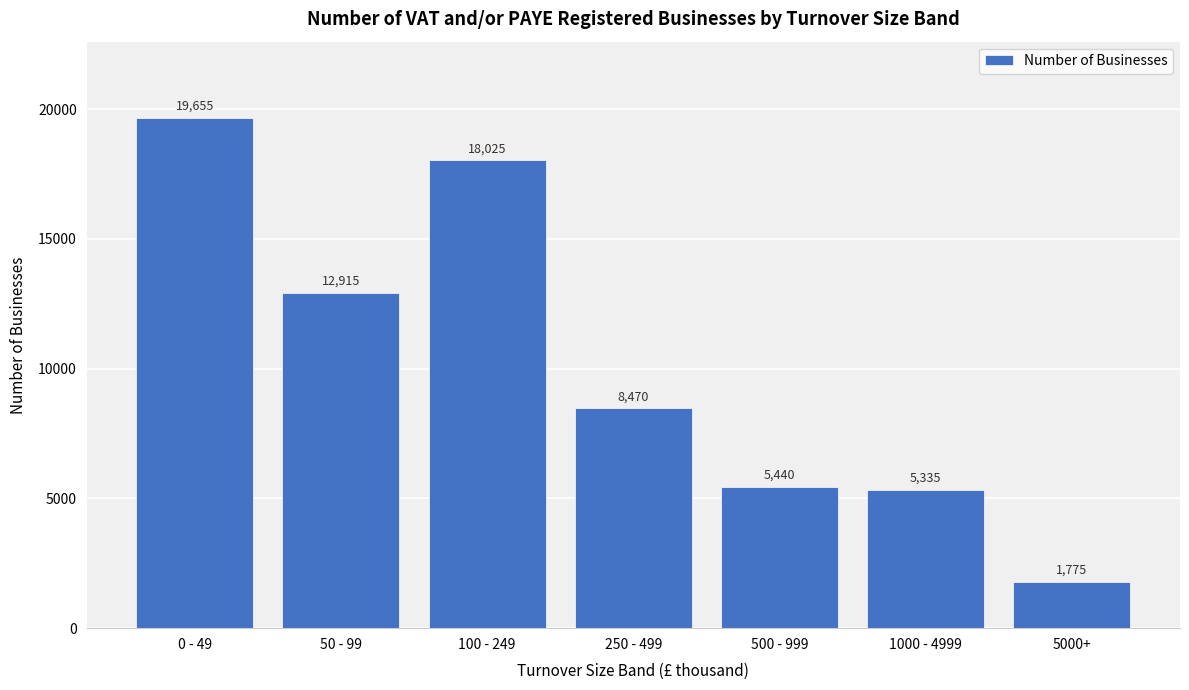

Reading left to right, list all the values displayed in this chart.

0 - 49=19655	50 - 99=12915	100 - 249=18025	250 - 499=8470	500 - 999=5440	1000 - 4999=5335	5000+=1775